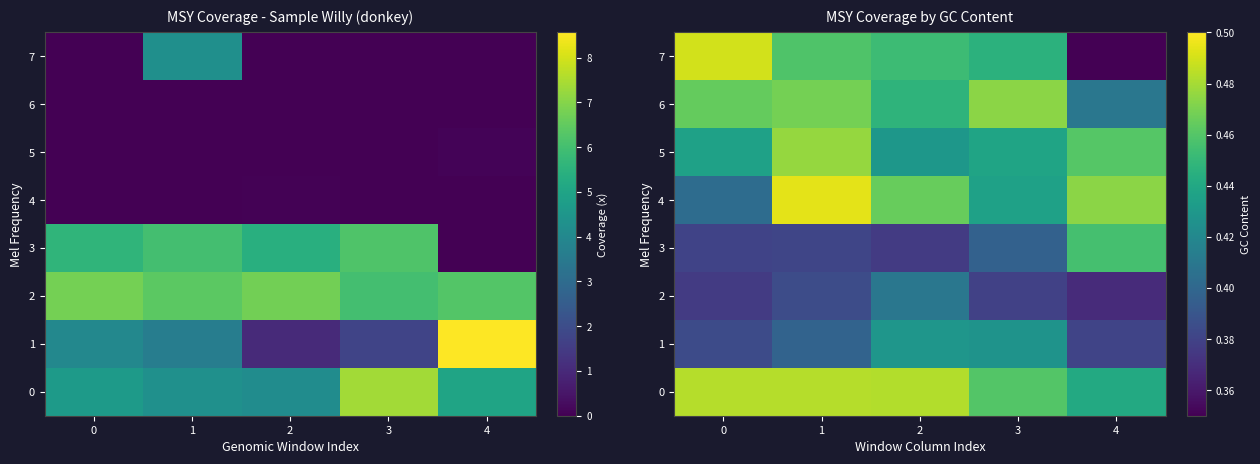

What is the greatest value displayed?

0.5